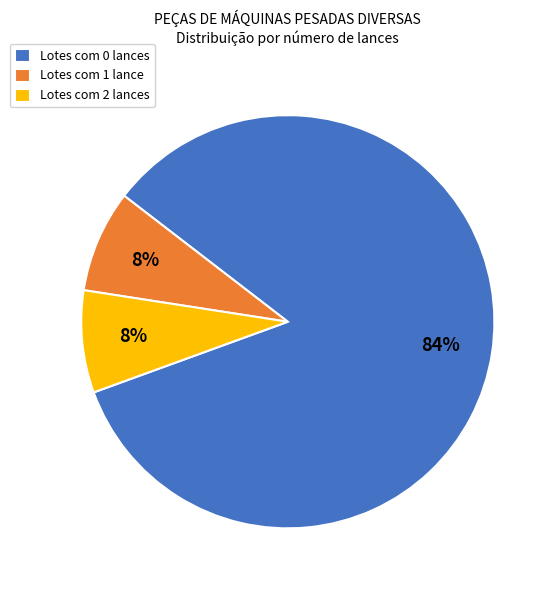

Count the number of slices in the pie.

3